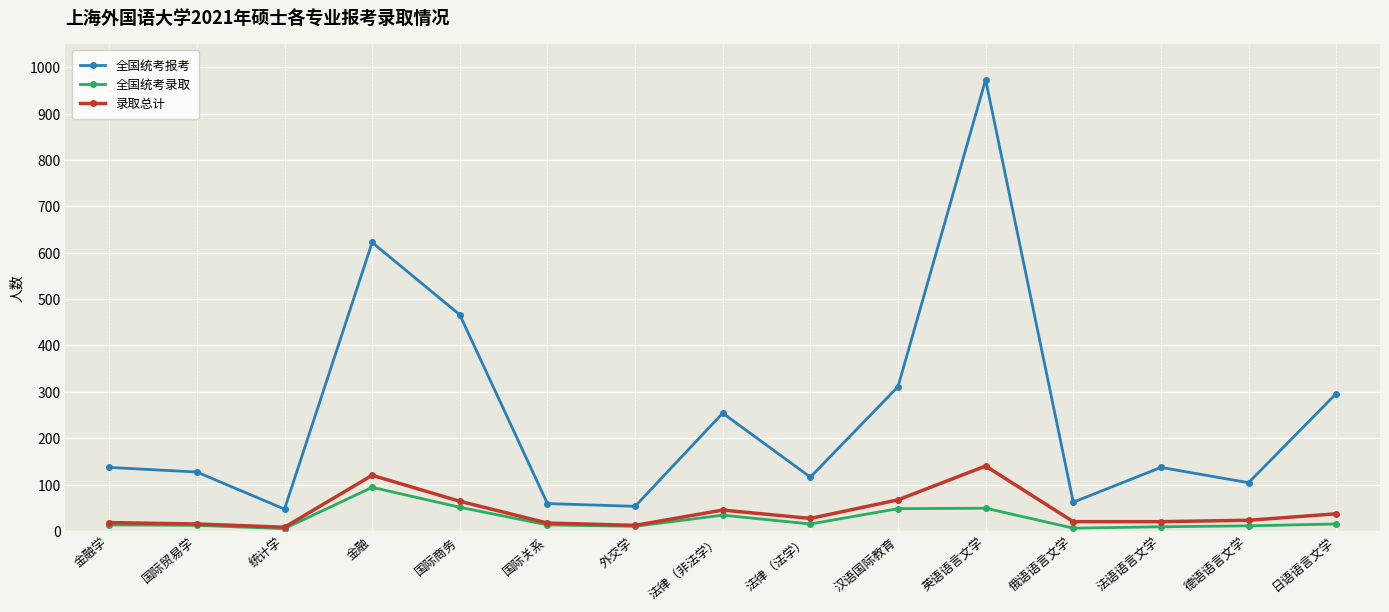

Is it true that 全国统考报考 equals 172 at 法律（法学）?

False